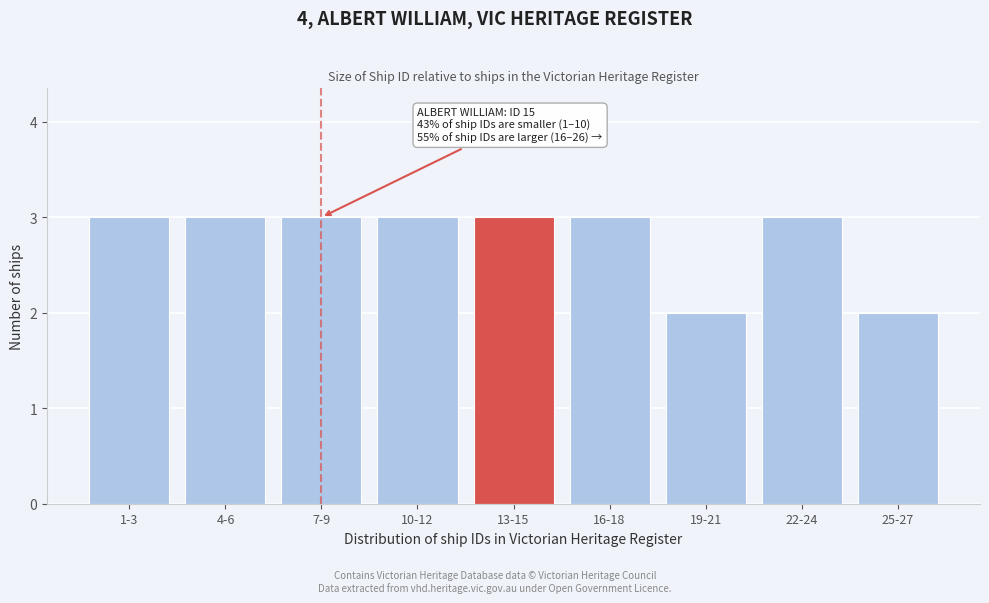

Reading left to right, transcribe all the data shown in this chart.

3	3	3	3	3	3	2	3	2